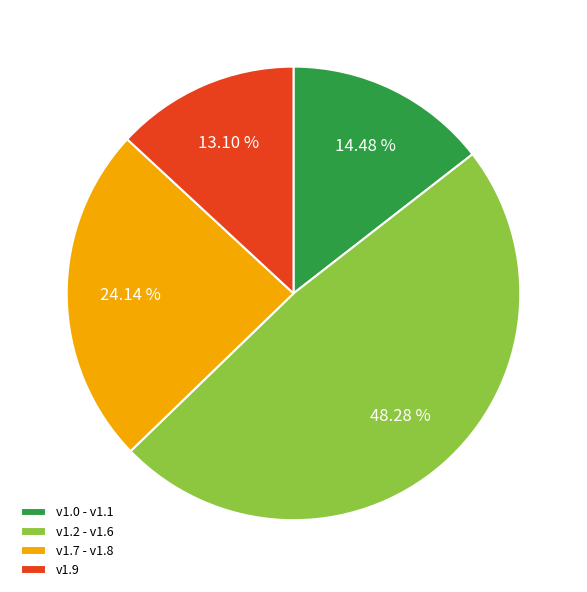

Is there any slice that represents more than half of the pie?

No